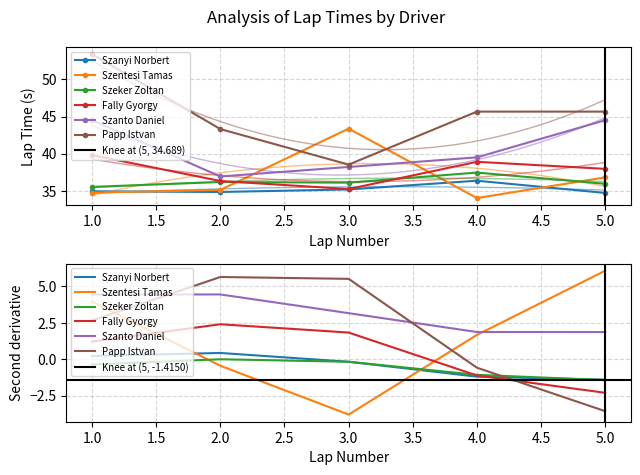

Count the number of categories in the chart.

5